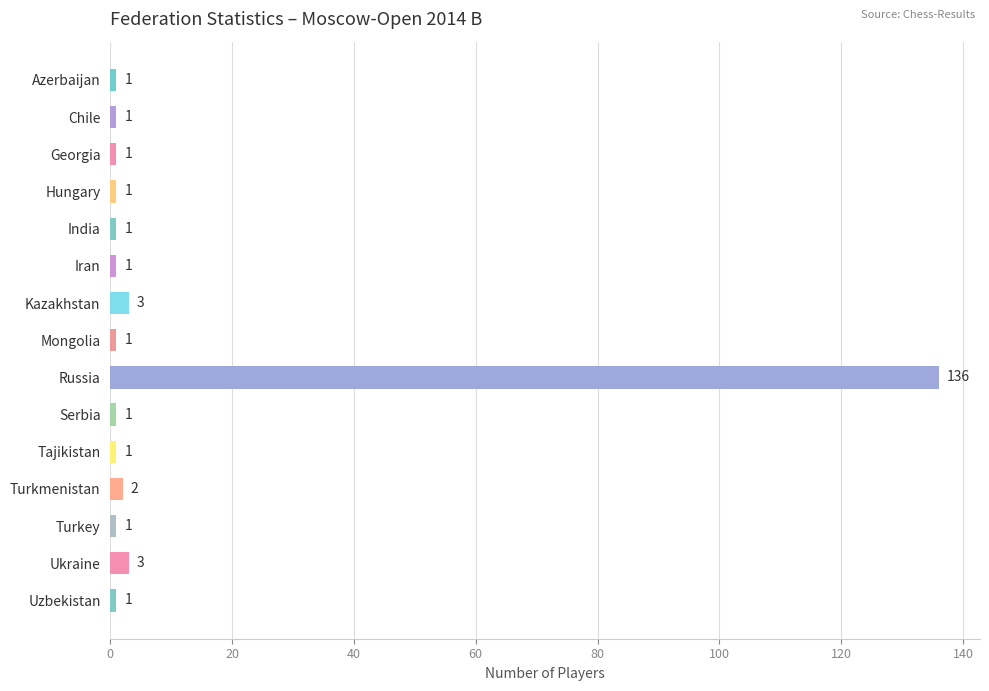

Reading top to bottom, list all the values displayed in this chart.

1	1	1	1	1	1	3	1	136	1	1	2	1	3	1